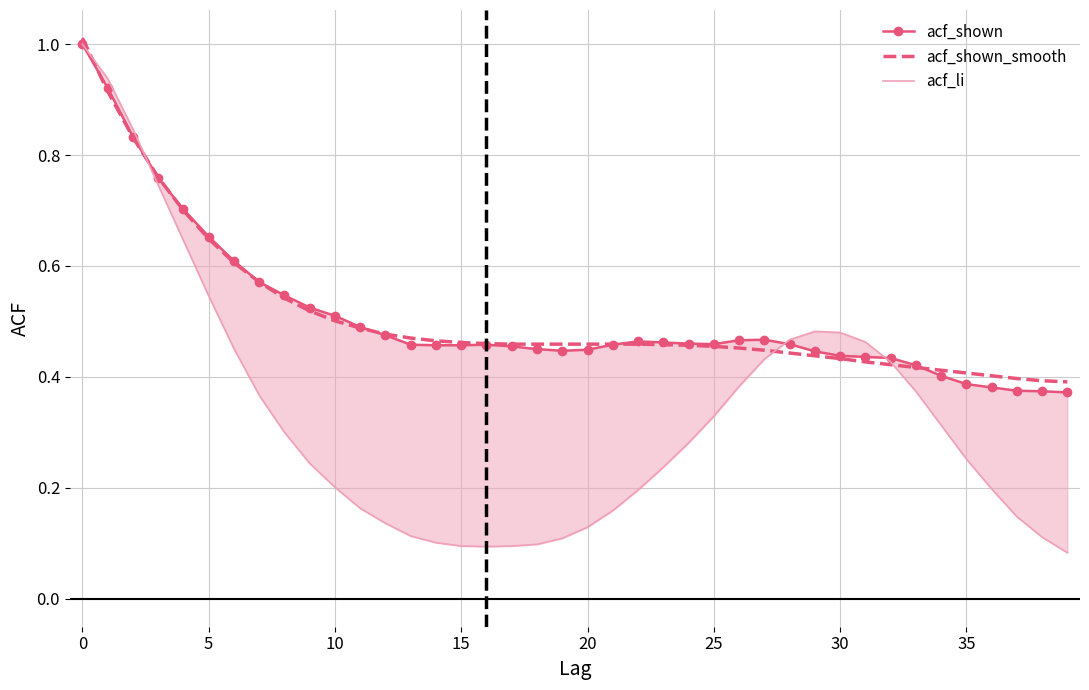

Which category has the lowest value across all series?

39